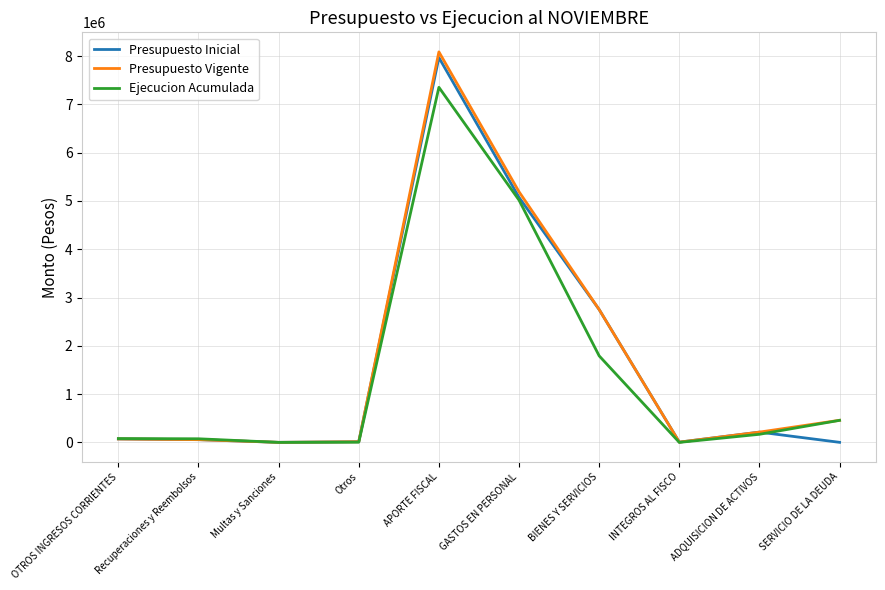

At which category is the sum across all series the highest?

APORTE FISCAL